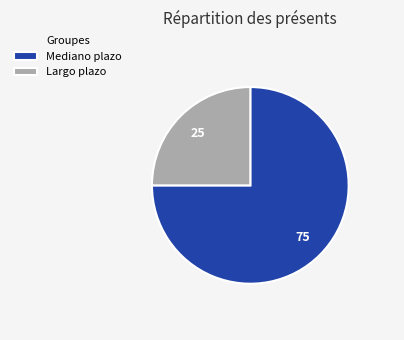

Combined, do Mediano plazo and Largo plazo account for over 50%?

Yes